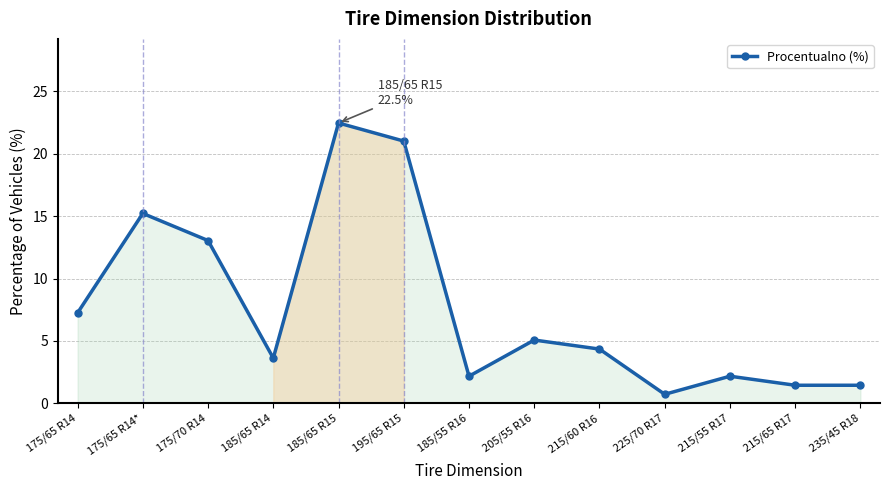

Does the chart have visible grid lines?

Yes